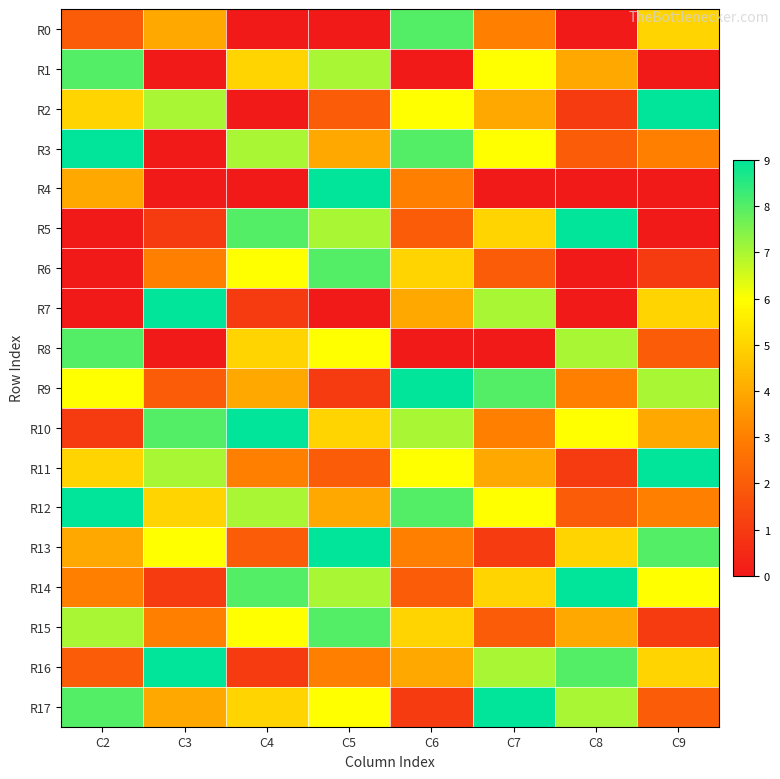

What is the total value across all series at C4?

77